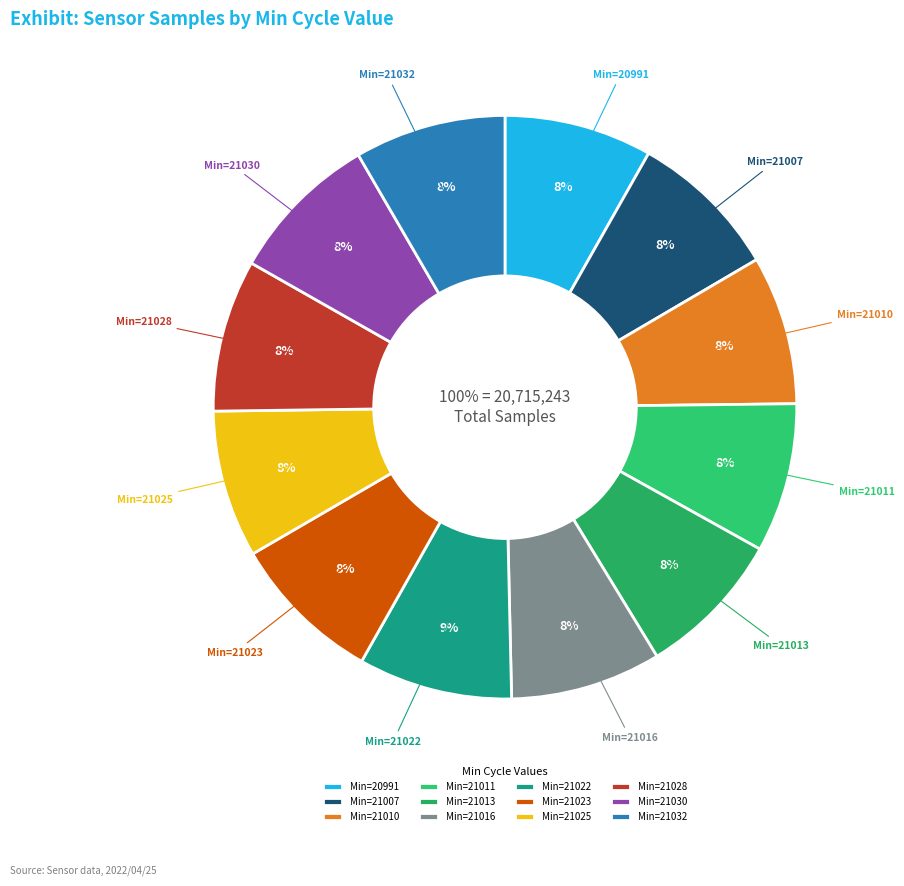

To the nearest percent, what is the average slice percentage?

8%